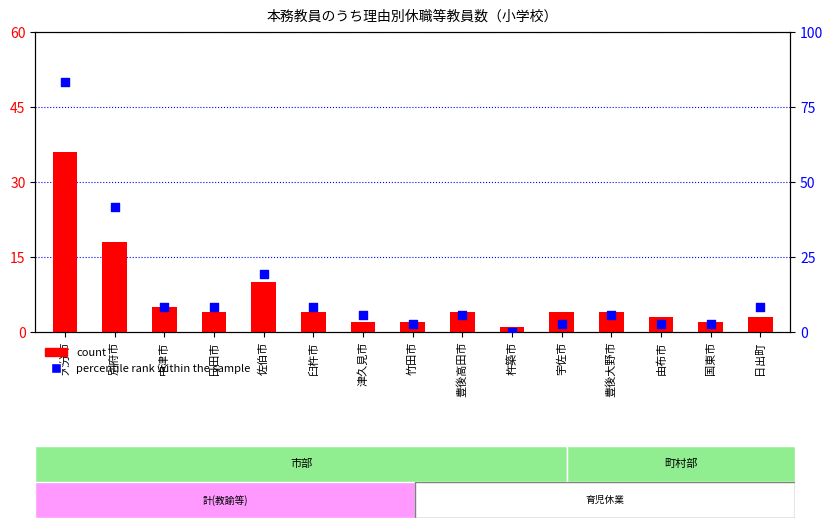

Which series has the largest total across all categories?

percentile rank within the sample